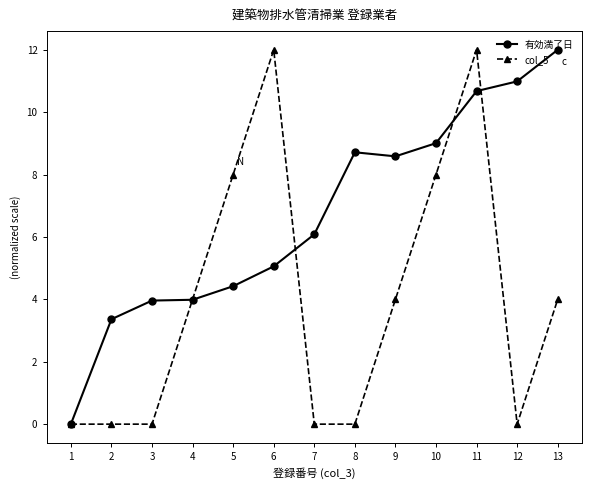

At which label does 有効満了日 reach its minimum?

1